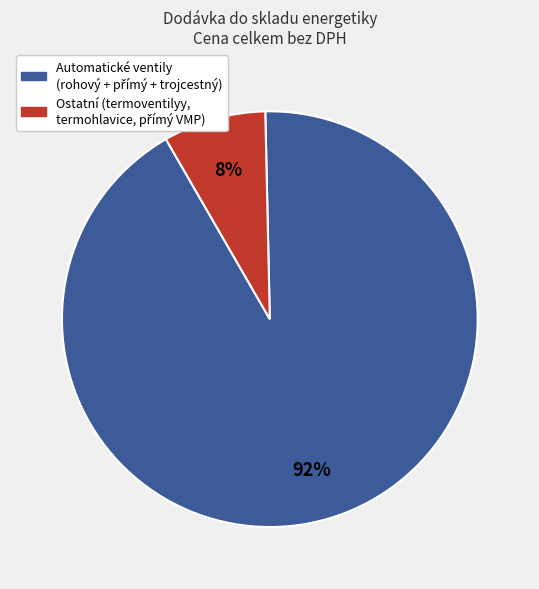

Count the number of slices in the pie.

2